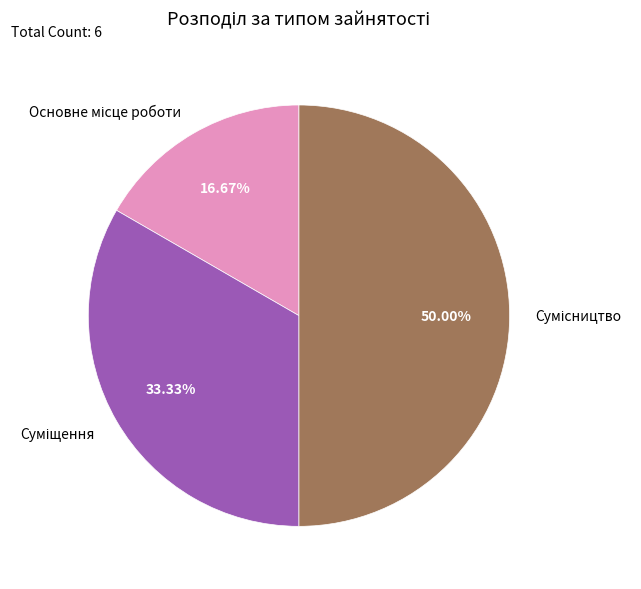

How many slices are in this pie chart?

3